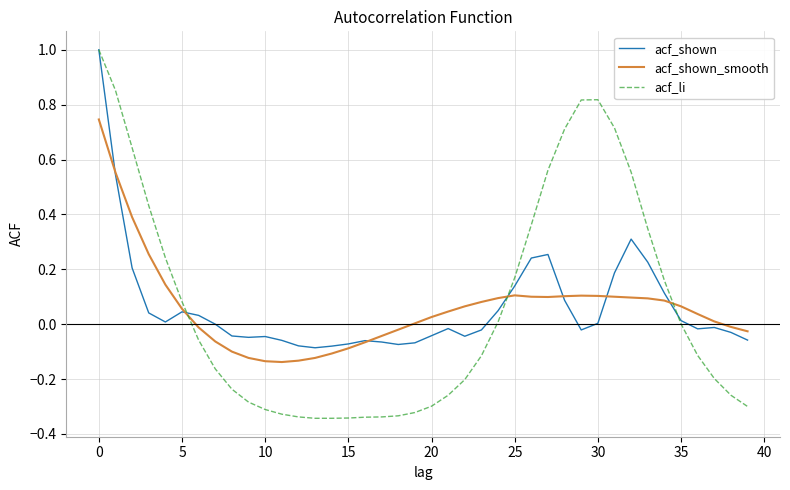

What is the highest value of the acf_li series?

1.0